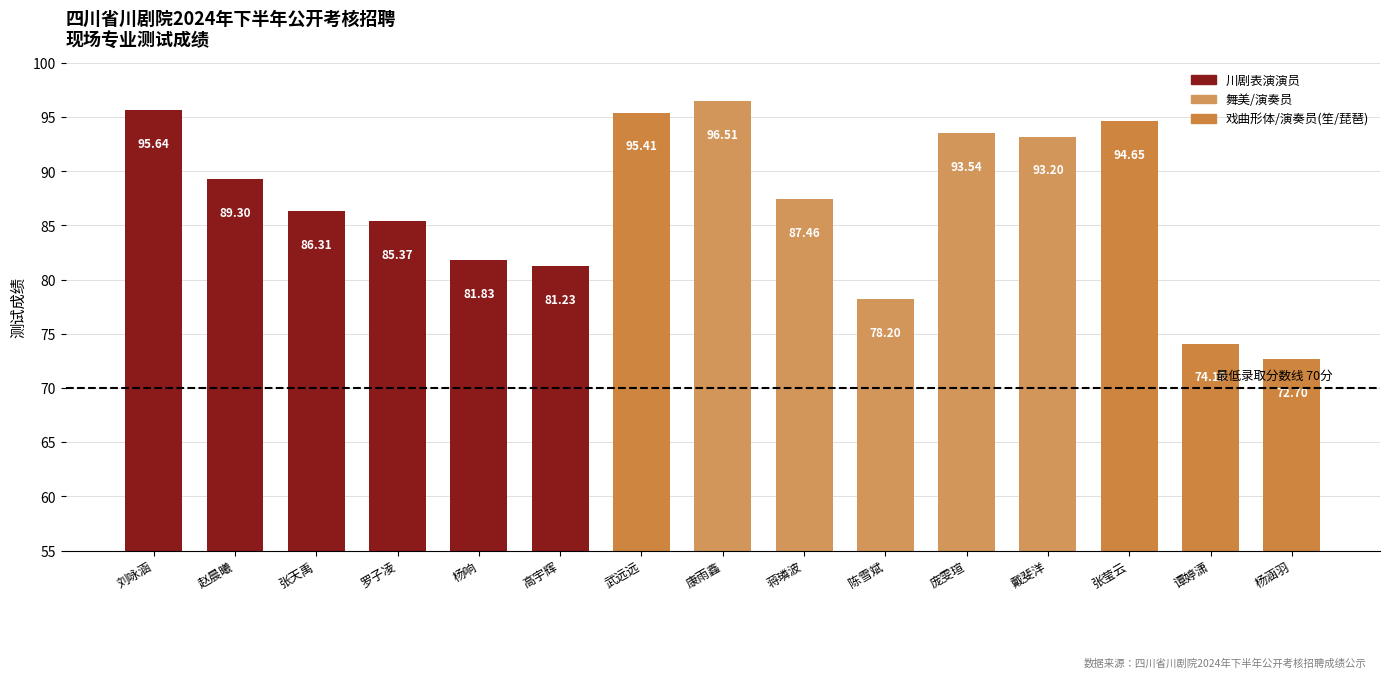

Does the chart contain stacked bars?

No